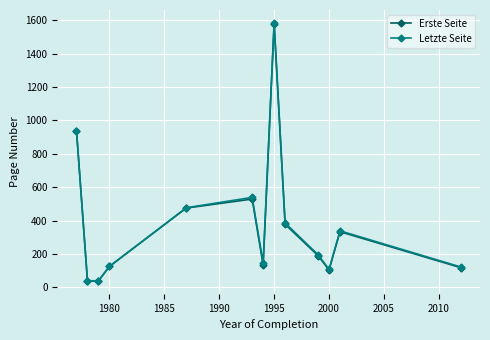

What is the value of the Erste Seite point at the 3rd from the left?

38.6